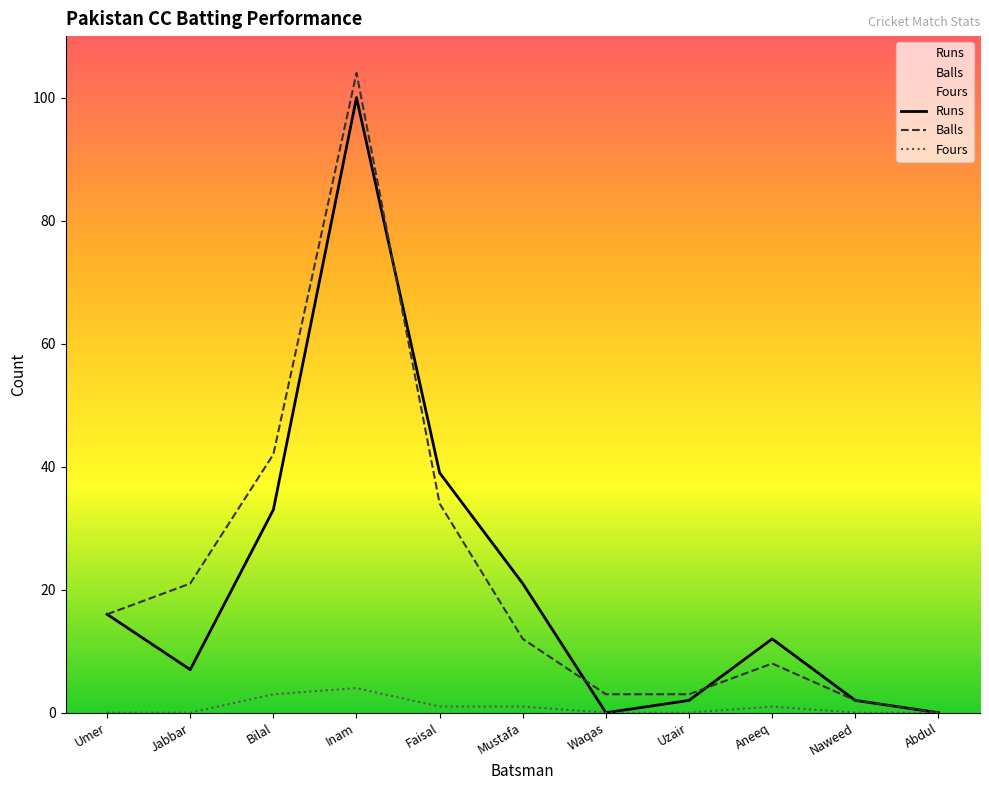

What is the maximum value for Fours?

4